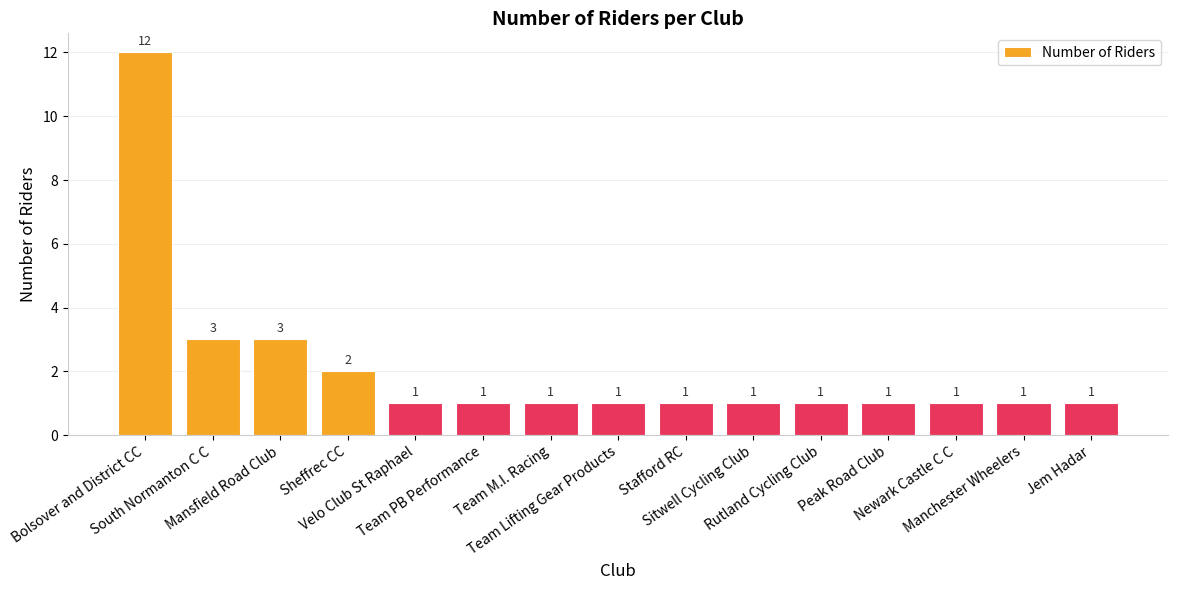

Reading right to left, extract all data points from this chart.

Jem Hadar=1	Manchester Wheelers=1	Newark Castle C C=1	Peak Road Club=1	Rutland Cycling Club=1	Sitwell Cycling Club=1	Stafford RC=1	Team Lifting Gear Products=1	Team M.I. Racing=1	Team PB Performance=1	Velo Club St Raphael=1	Sheffrec CC=2	Mansfield Road Club=3	South Normanton C C=3	Bolsover and District CC=12